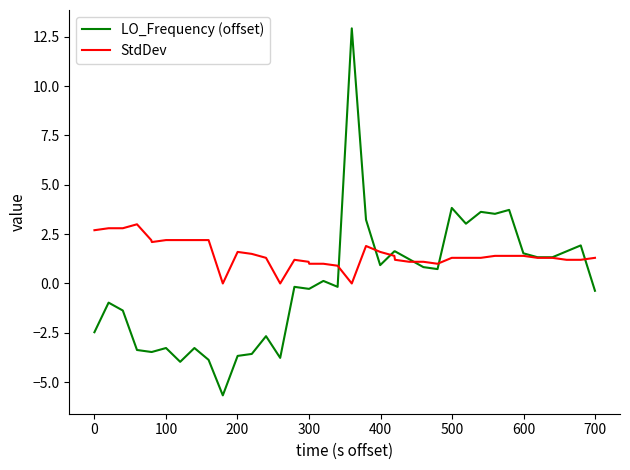

What is the maximum value shown in the chart?

12.9